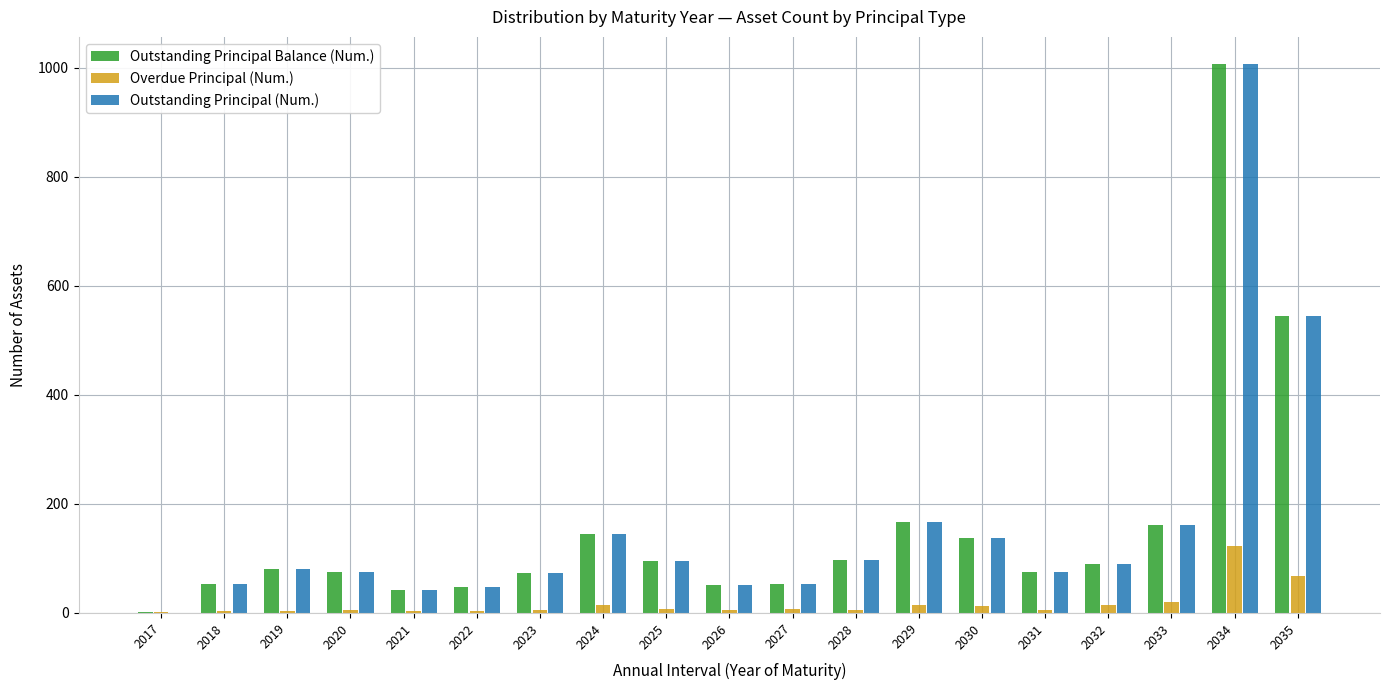

What is the sum of all Outstanding Principal (Num.) values?

3000